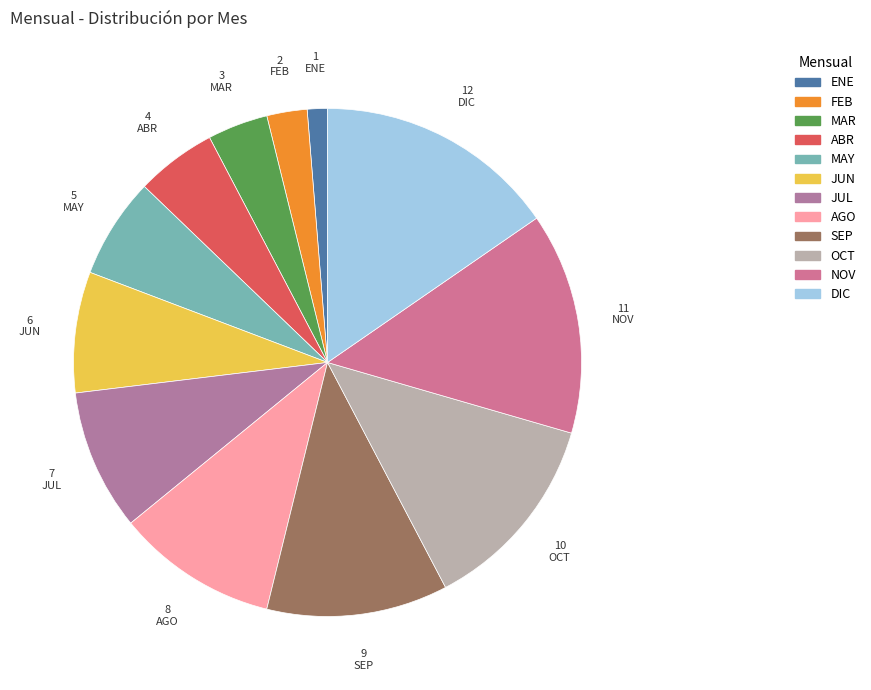

The ENE slice represents 11% of the pie. True or false?

False